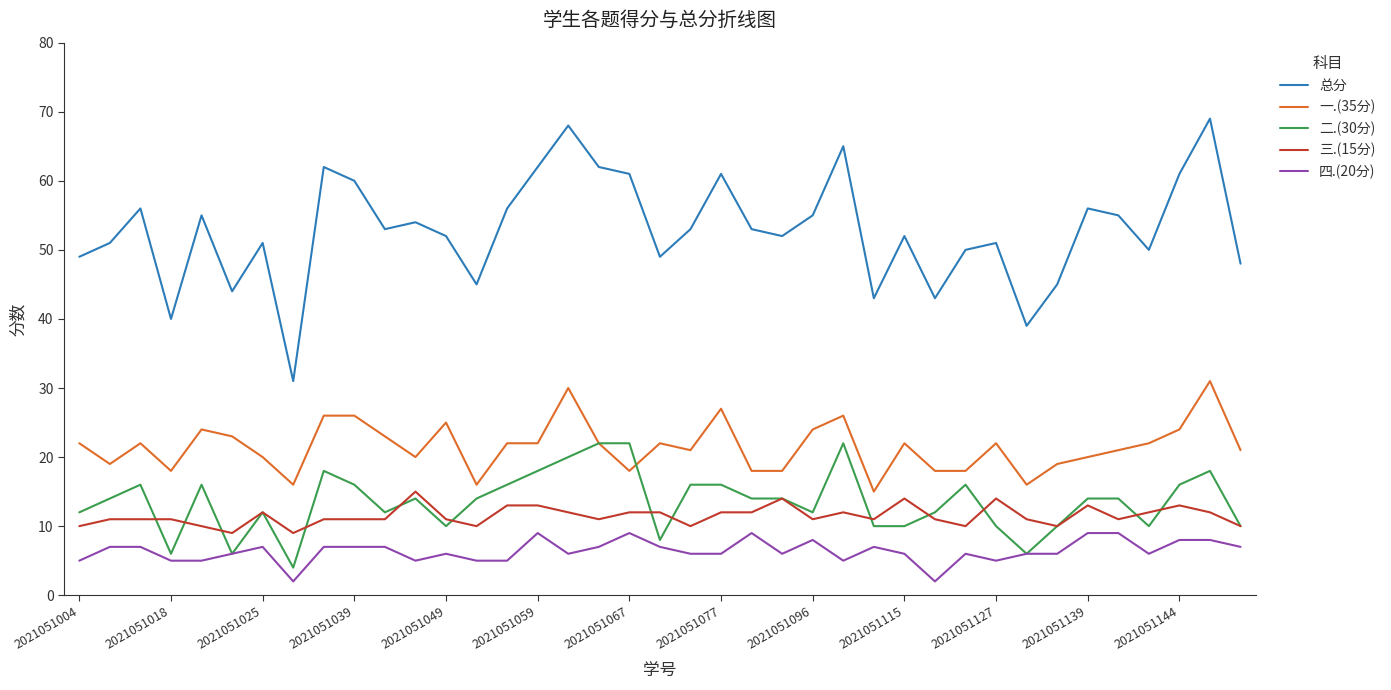

True or false: 总分 and 四.(20分) cross at least once.

False